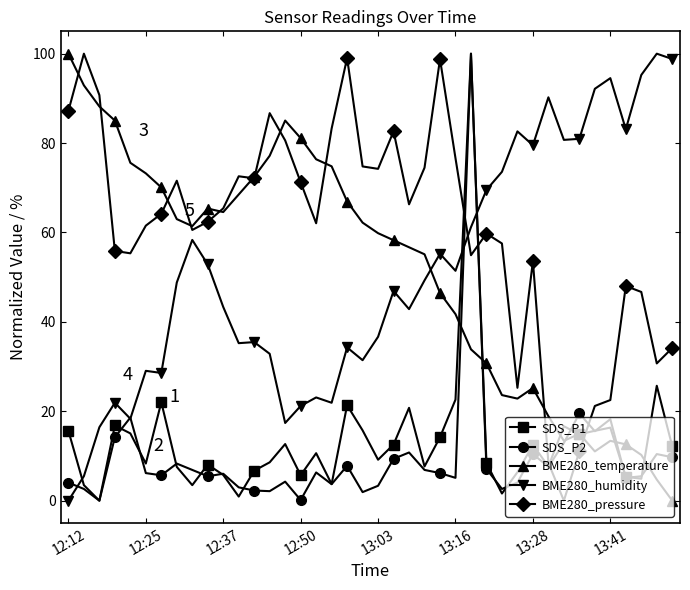

Which series has the largest total across all categories?

BME280_pressure